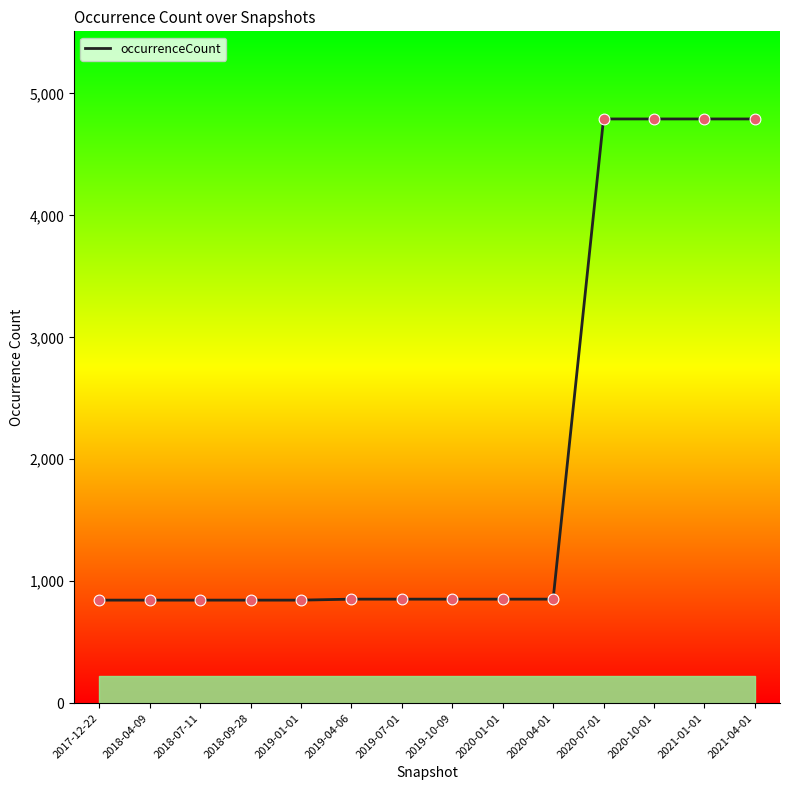

What is the ratio of the value at 2018-07-11 to the value at 2020-04-01?

1.0